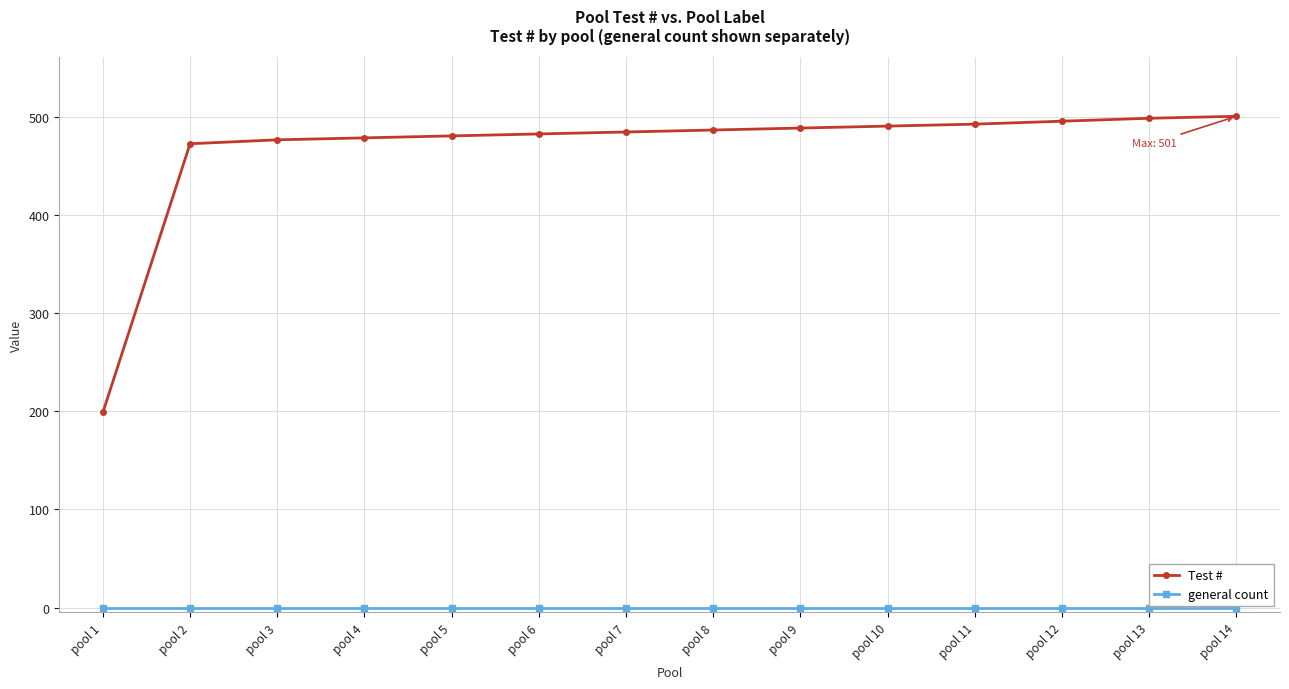

Between pool 1 and pool 3, which series saw the biggest shift?

Test #